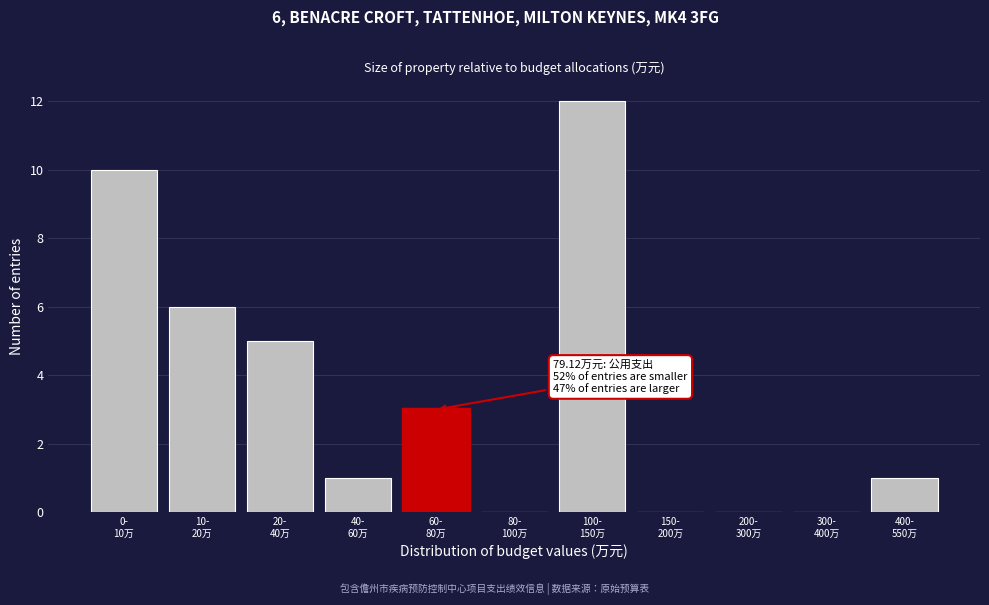

What is the maximum value shown in the chart?

12